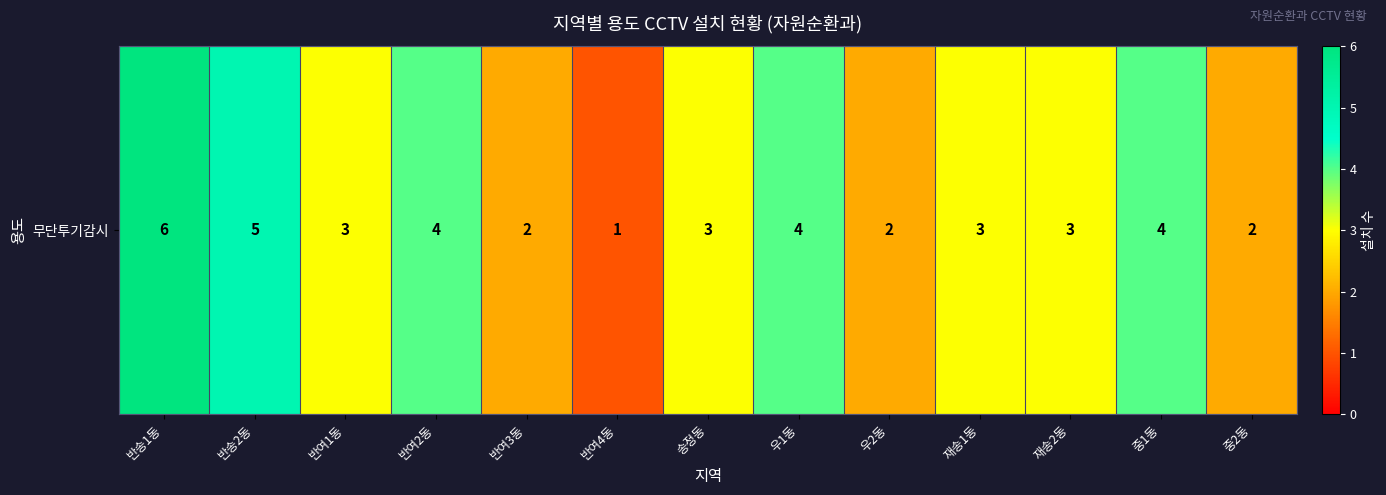

List the labels in order of value, largest first.

반송1동, 반송2동, 반여2동, 우1동, 중1동, 반여1동, 송정동, 재송1동, 재송2동, 반여3동, 우2동, 중2동, 반여4동